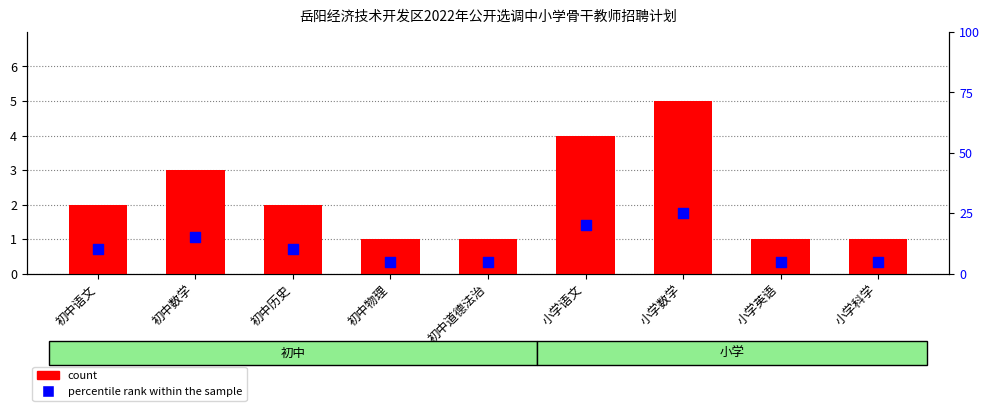

What are all the series names shown in the legend?

count, percentile rank within the sample